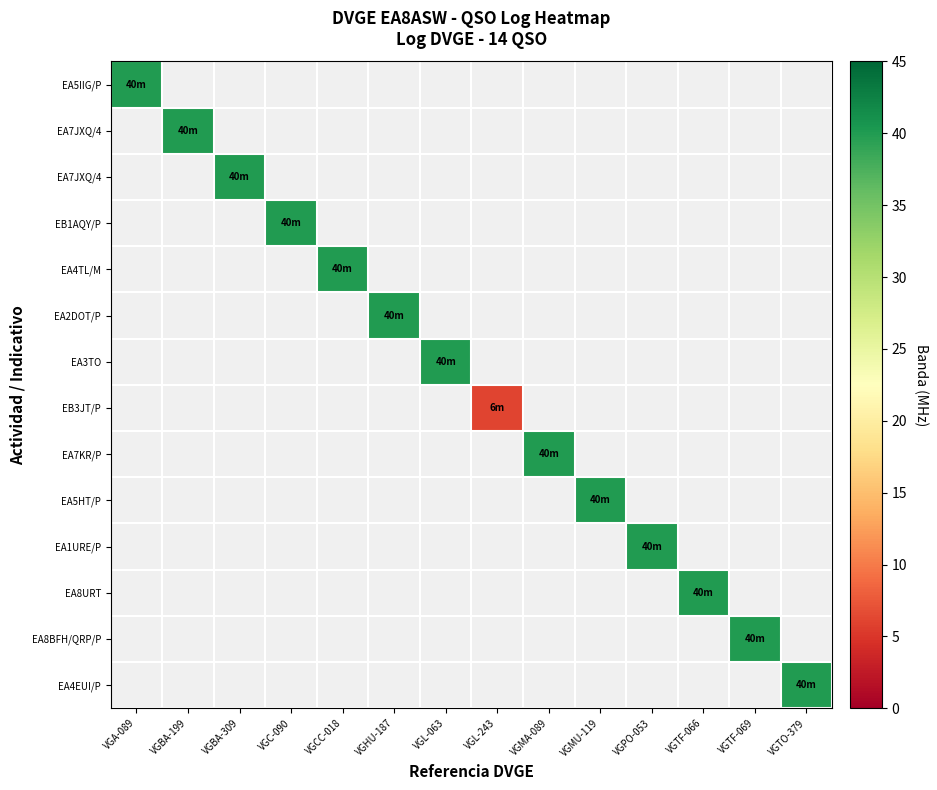

At how many categories does at least one series exceed 28?

13